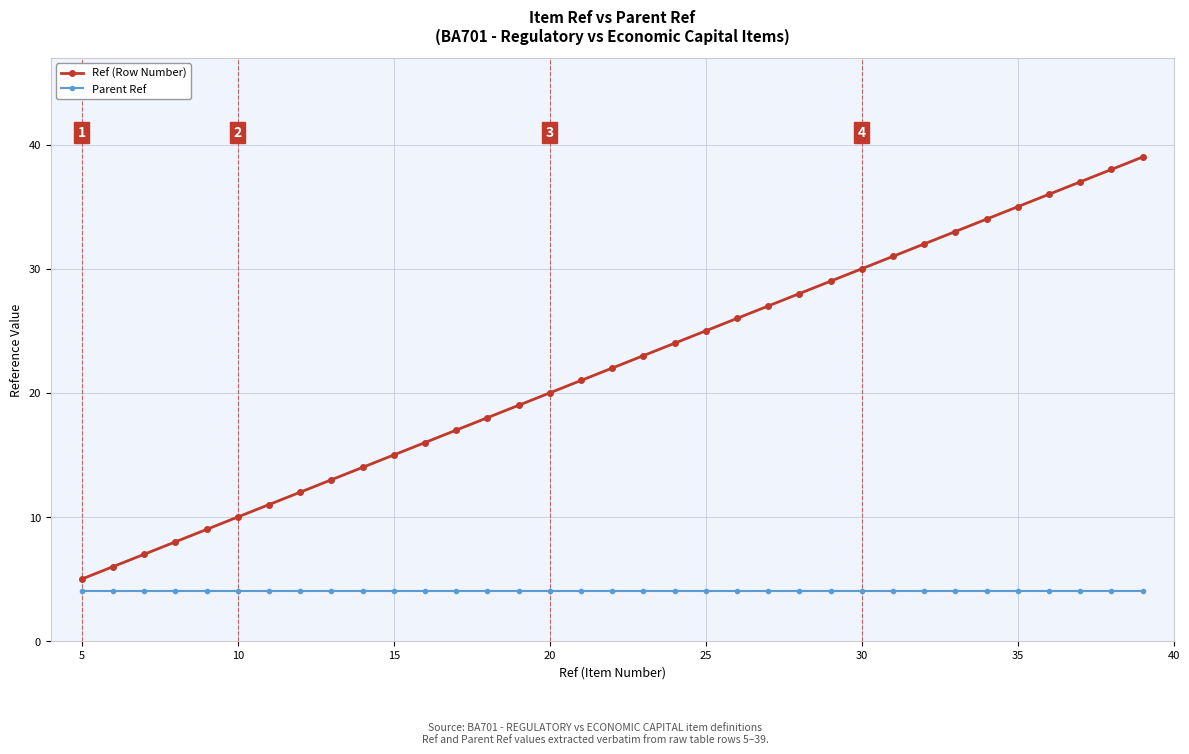

What is the smallest value displayed?

4